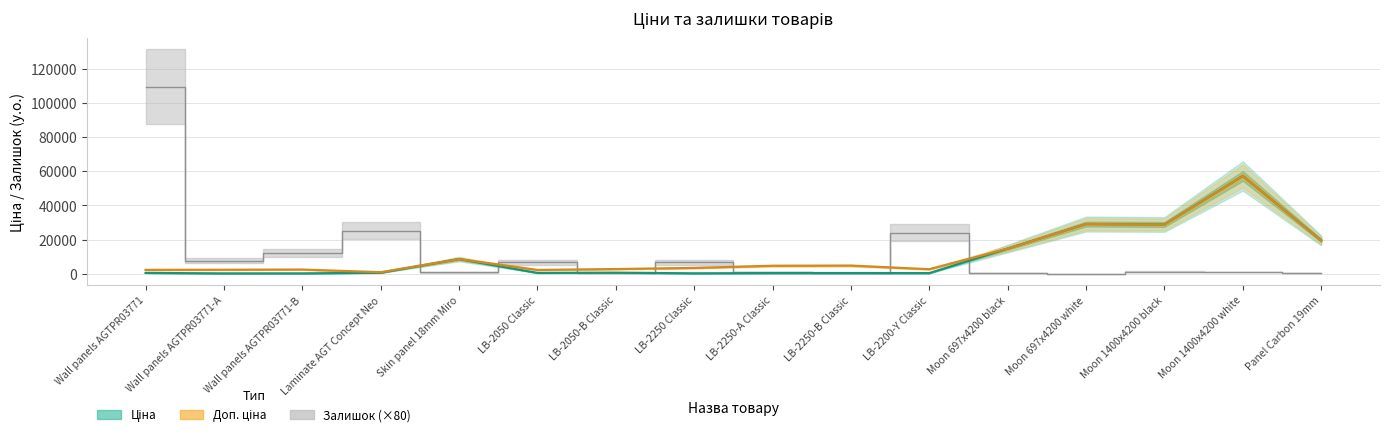

What is the greatest value displayed?

109360.0